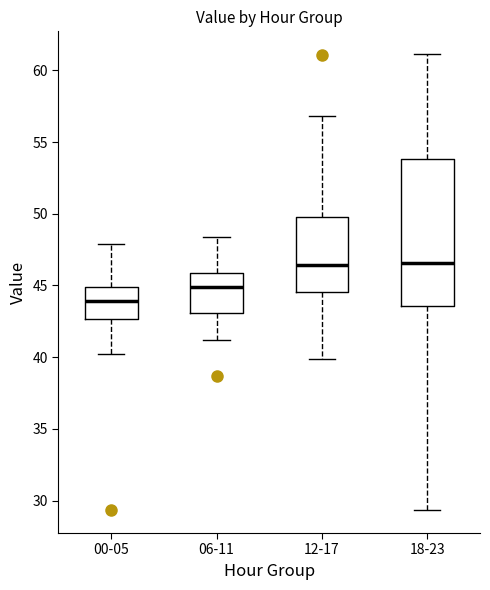

Reading left to right, transcribe this box plot: for each box, give where its median line is, the range the box spans, and where its two whiskers end, as read against the y-axis. The values are not printed on the chart, so give them approximately, as read against the axis.

00-05: median 44.0, box 42.5 to 45.0, whiskers 40.0 to 48.0
06-11: median 45.0, box 43.0 to 46.0, whiskers 41.0 to 48.5
12-17: median 46.5, box 44.5 to 50.0, whiskers 40.0 to 57.0
18-23: median 46.5, box 43.5 to 54.0, whiskers 29.5 to 61.0